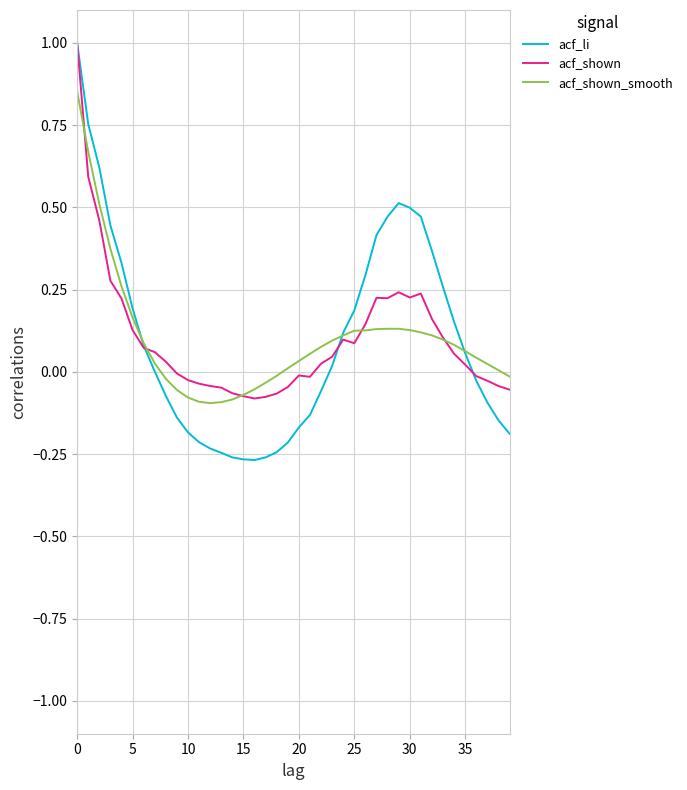

Which series has the widest spread of values?

acf_li